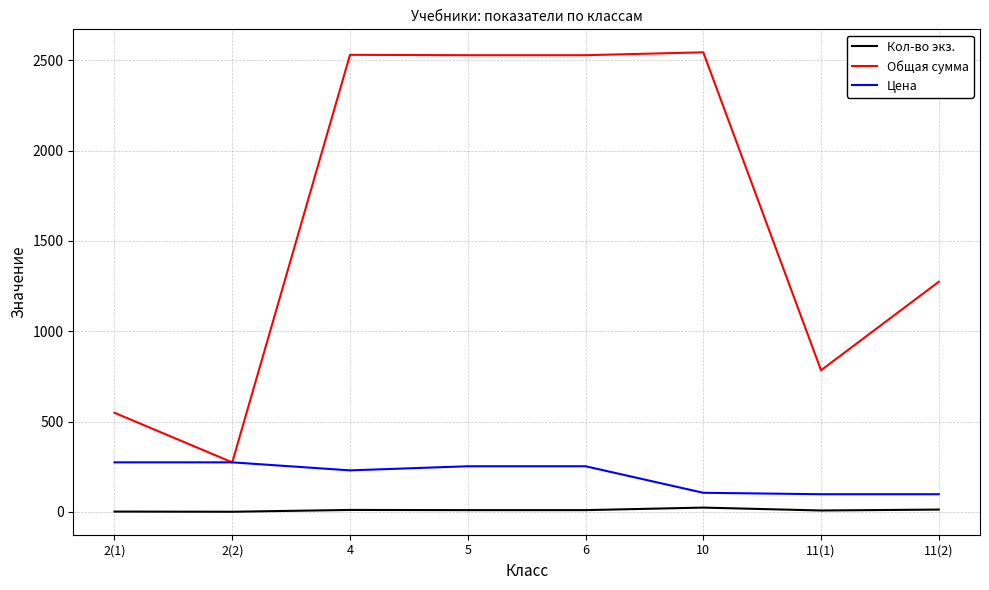

True or false: Кол-во экз. and Общая сумма cross at least once.

False